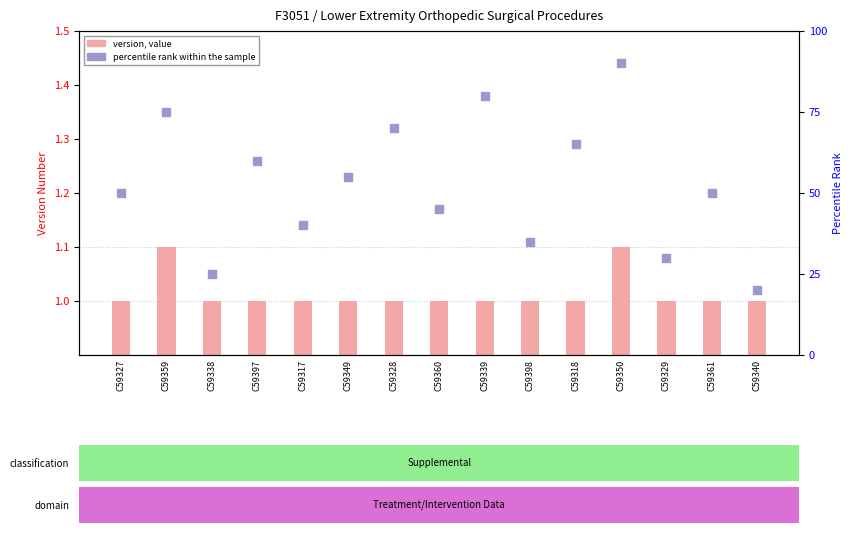

Is the value of Version Number at C59397 greater than the value of percentile rank within the sample at C59360?

No